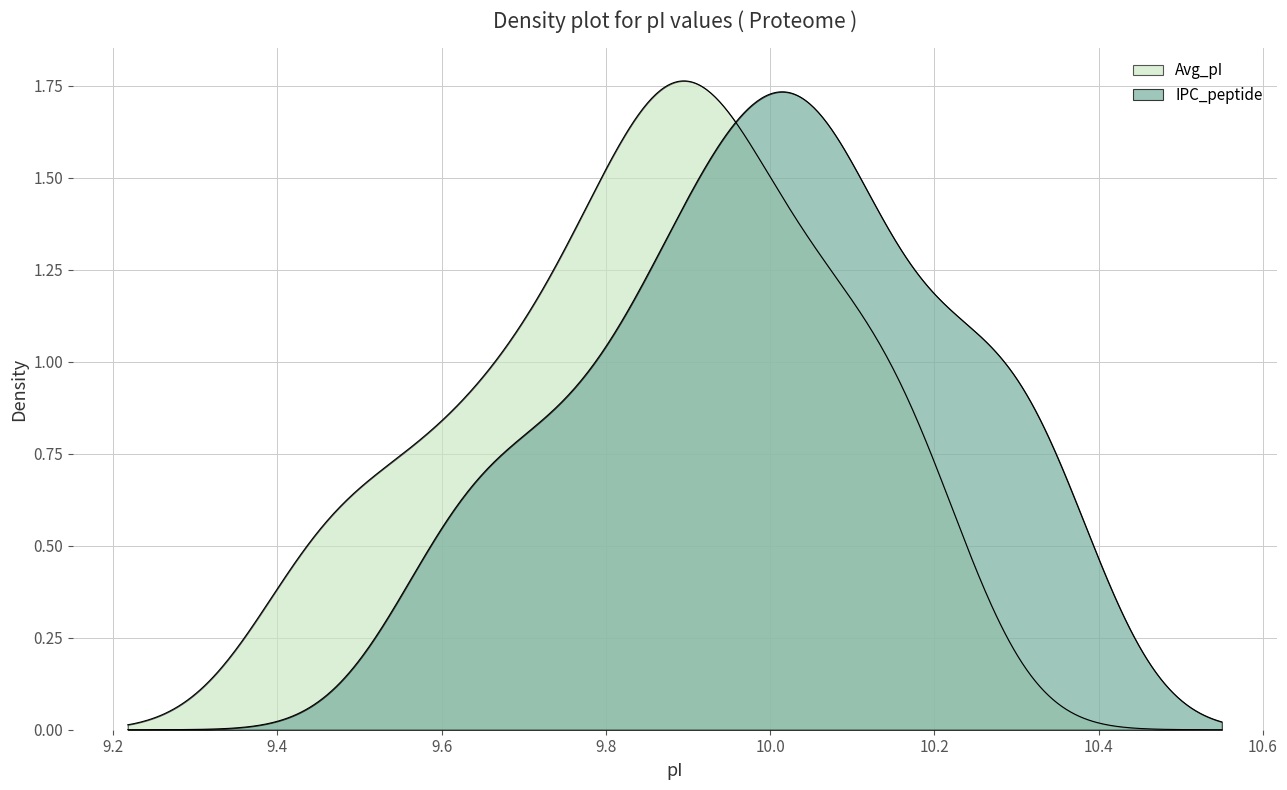

Which series changed the most between 14 and 34?

IPC_peptide